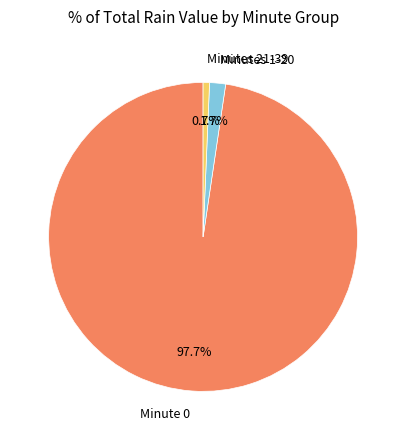

How much of the chart is everything except Minutes 1-20?

98.3%